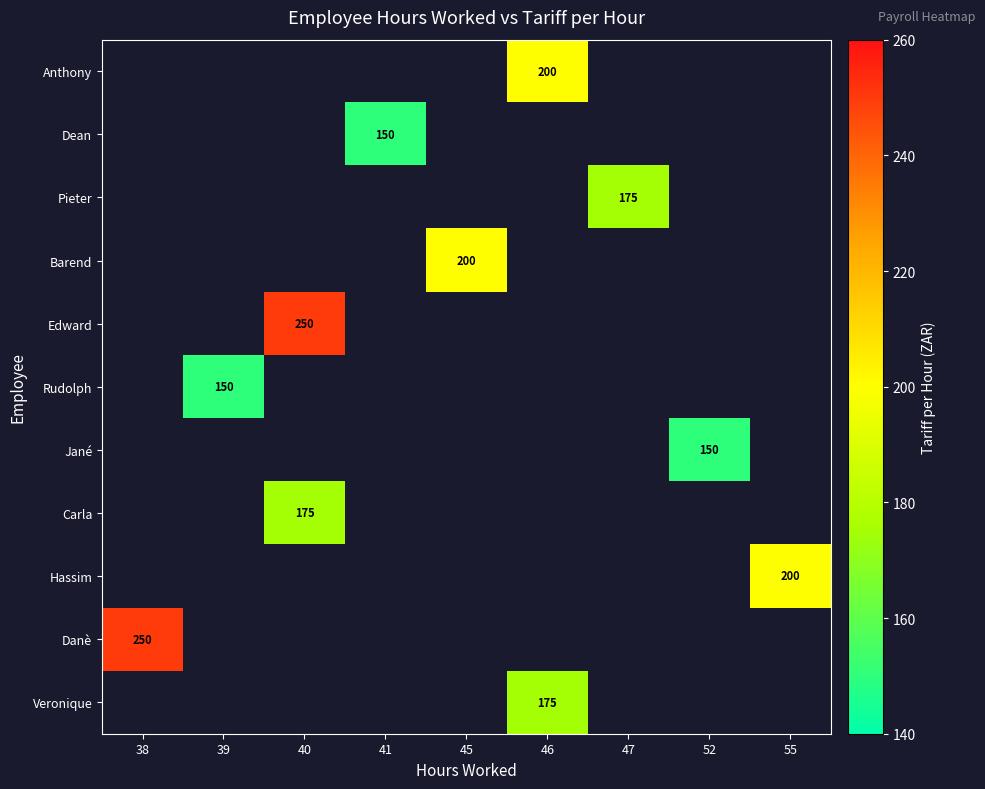

Count the number of categories in the chart.

9